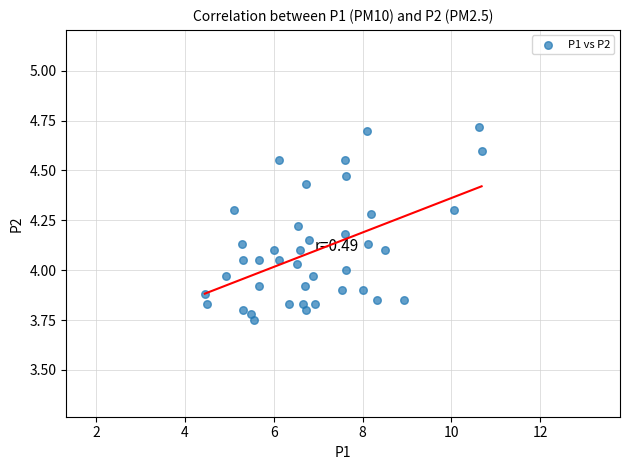

What is the range of X values (max minus min)?

6.2